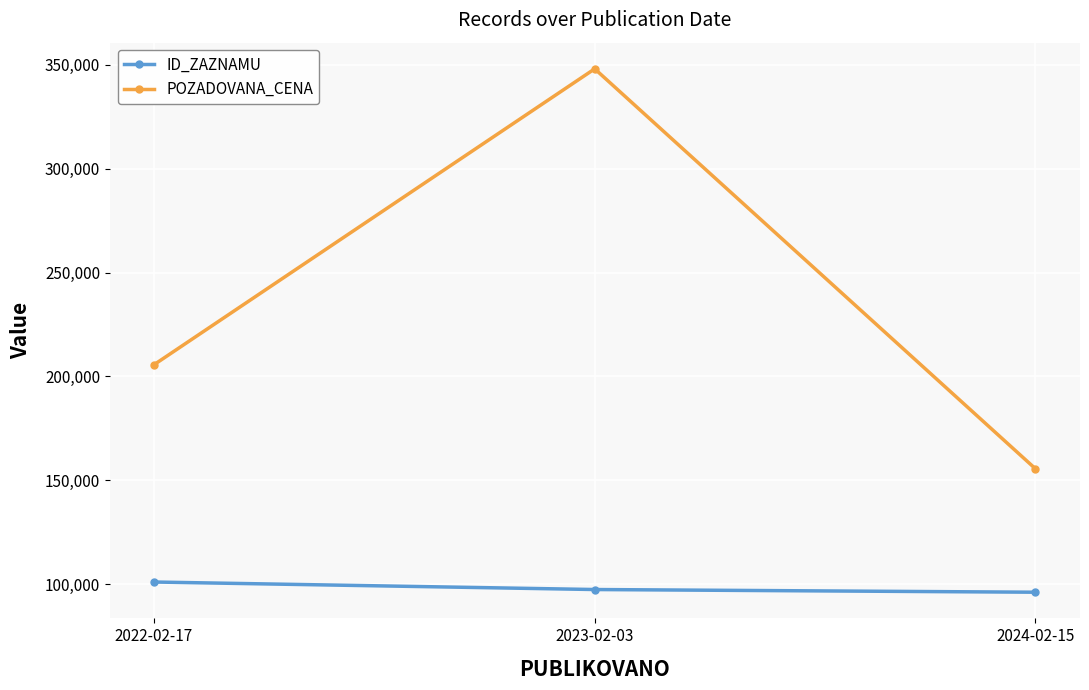

Between 2022-02-17 and 2024-02-15, which series saw the biggest shift?

POZADOVANA_CENA